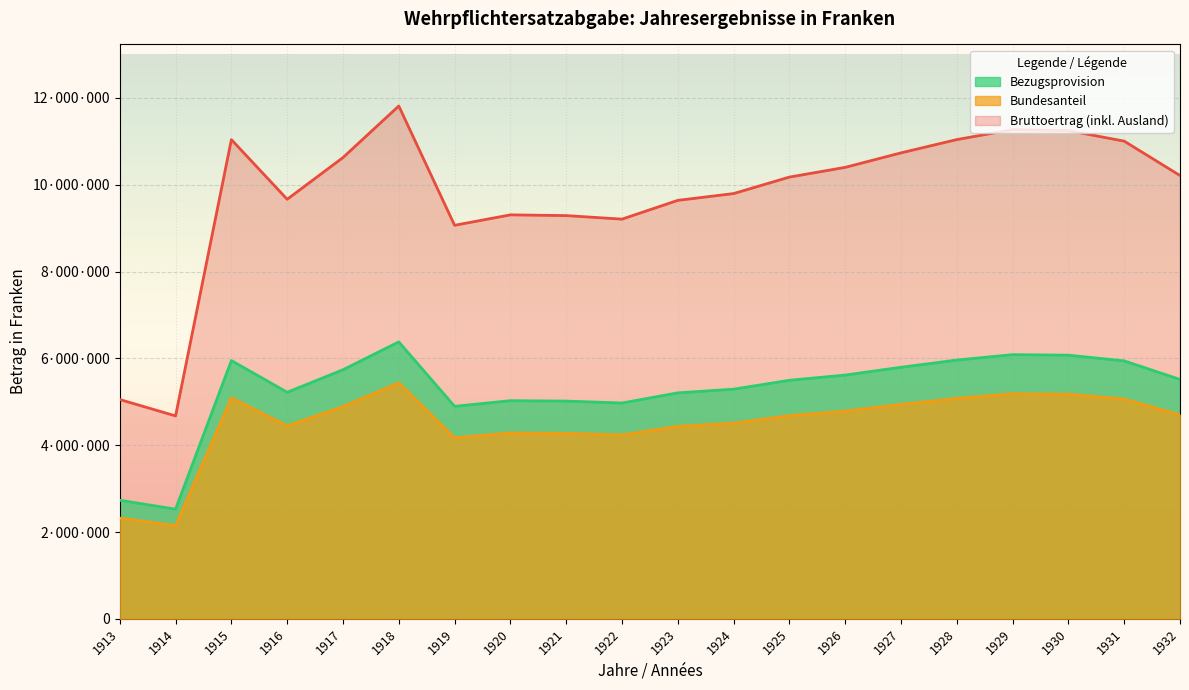

True or false: Bundesanteil has a value of 2687239 at 1923.

False